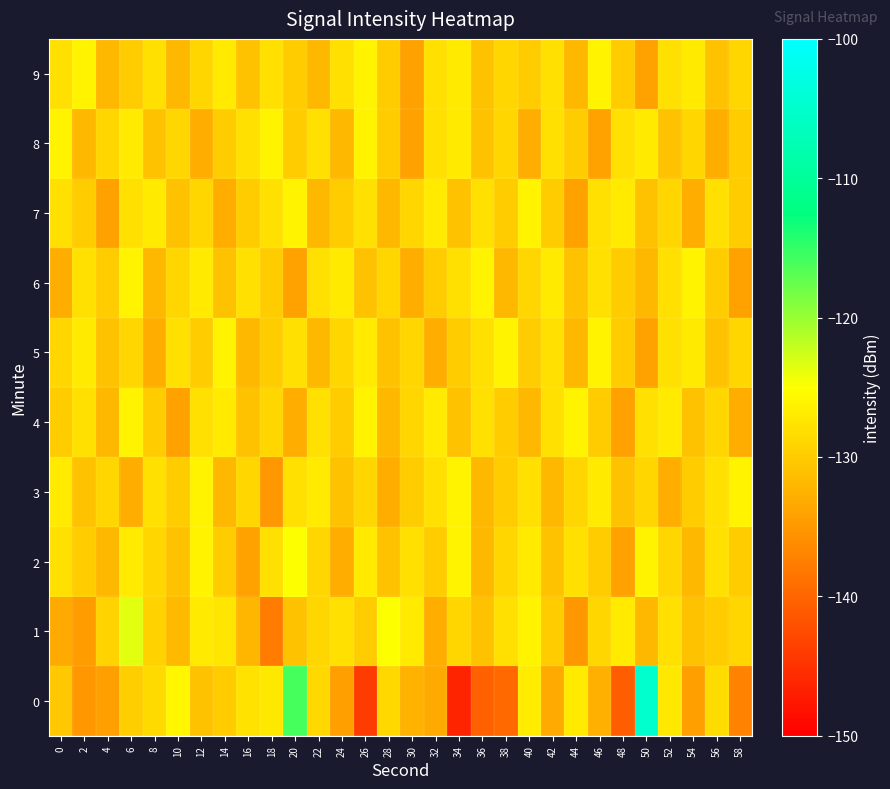

List the series in order of their peak value, highest first.

0, 1, 2, 3, 4, 5, 6, 7, 8, 9